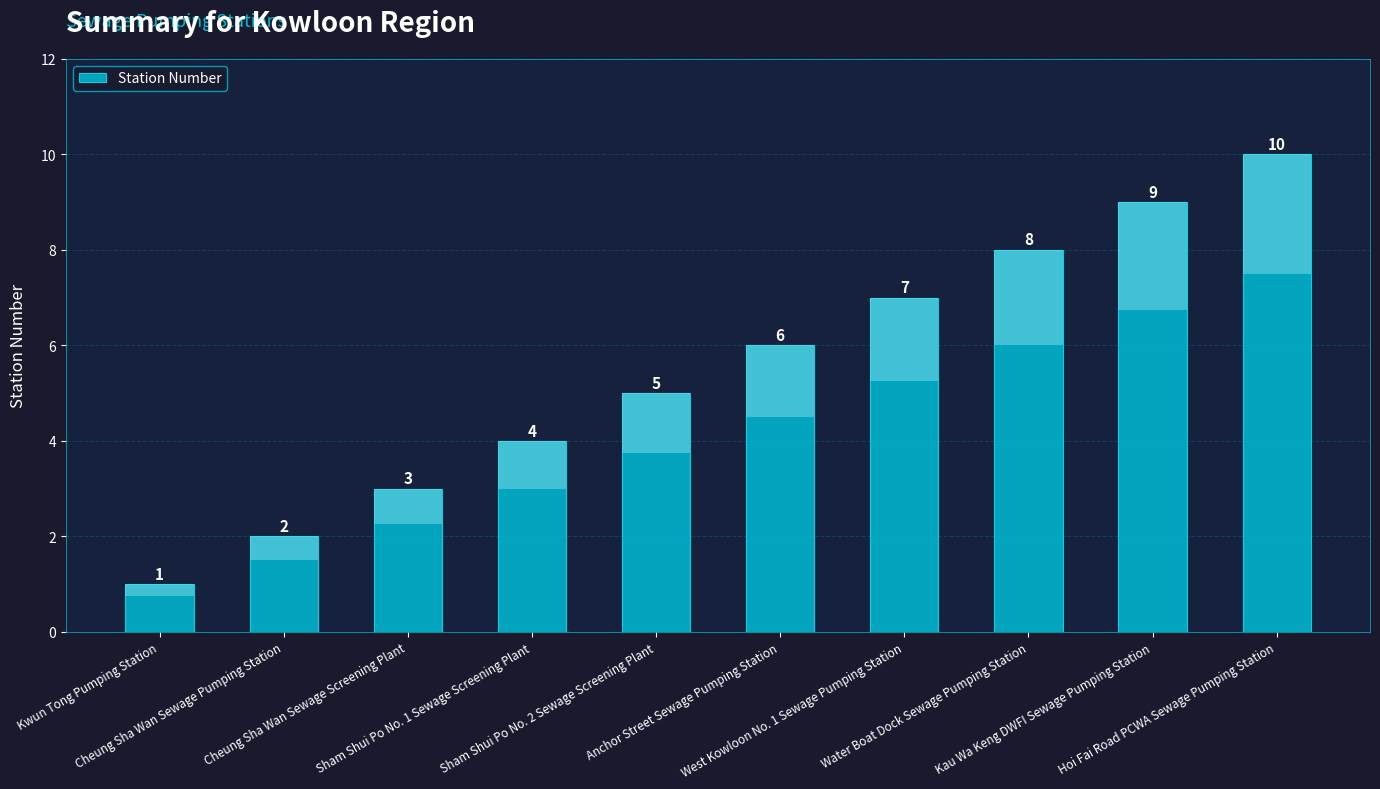

What is the smallest value displayed?

1